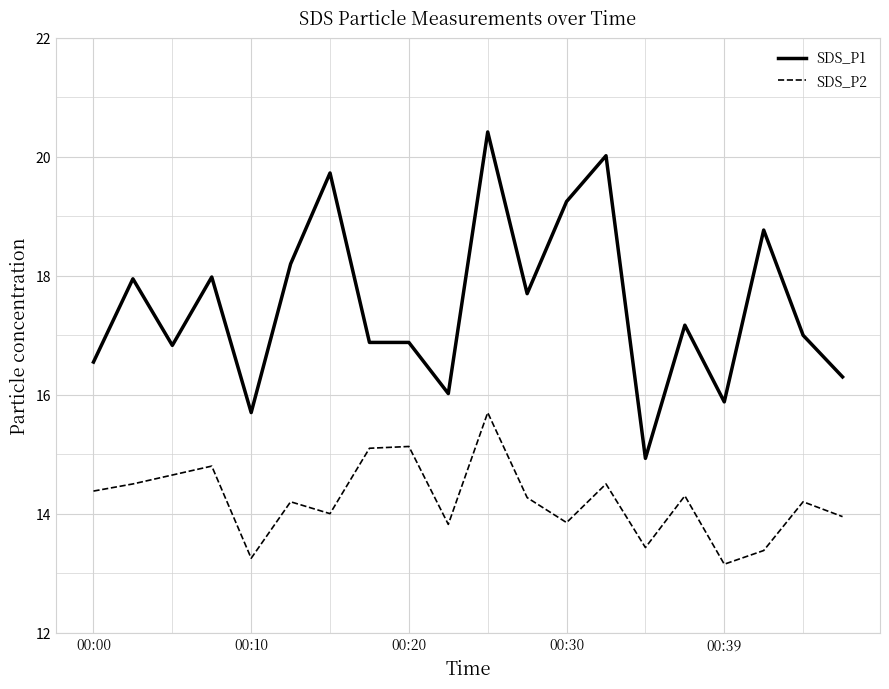

What is the average value of the SDS_P1 series?

17.5